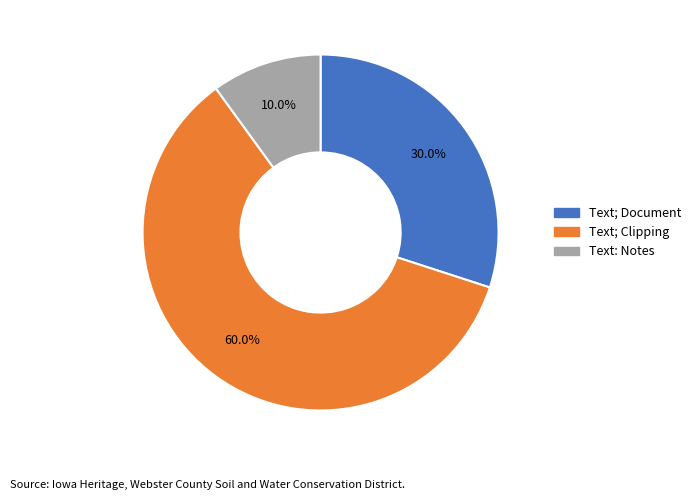

Does any single category account for the majority?

Yes